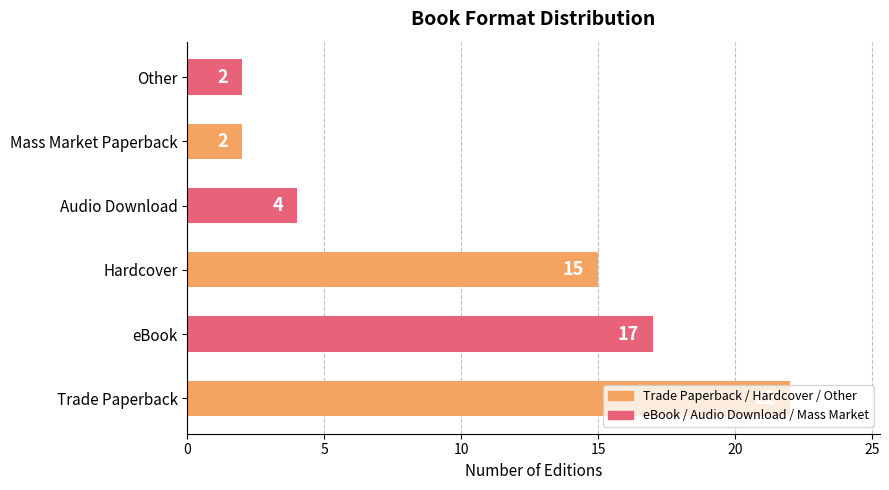

Is it true that the value at Other is 2?

True